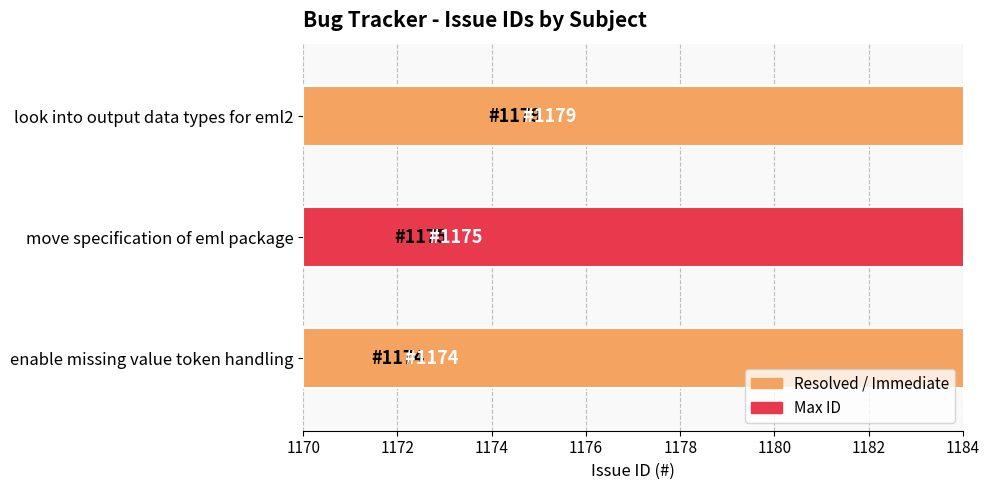

Is it true that the value at move specification of eml package is 1175?

True